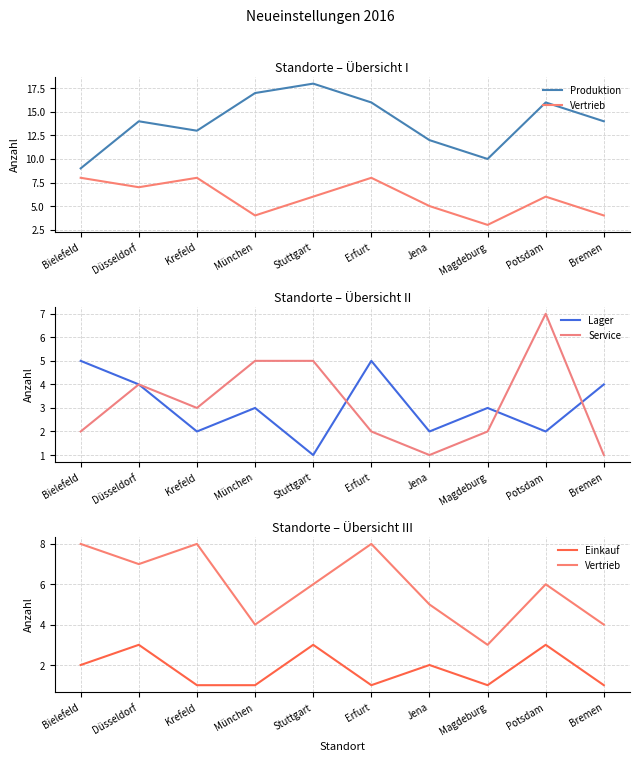

What is the greatest value displayed?

18